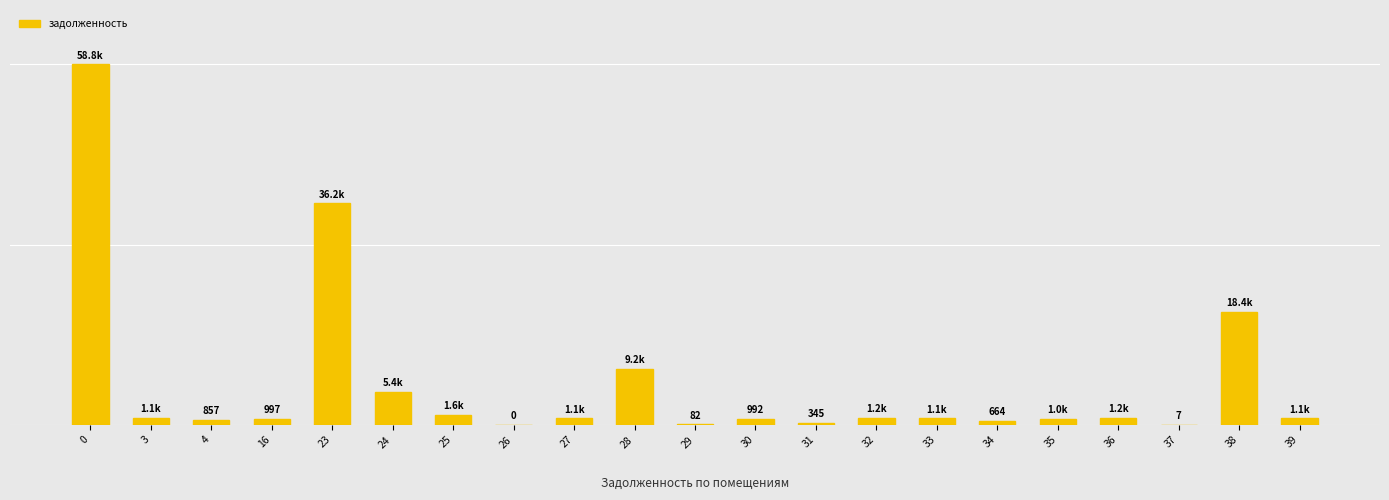

Does the chart contain stacked bars?

No